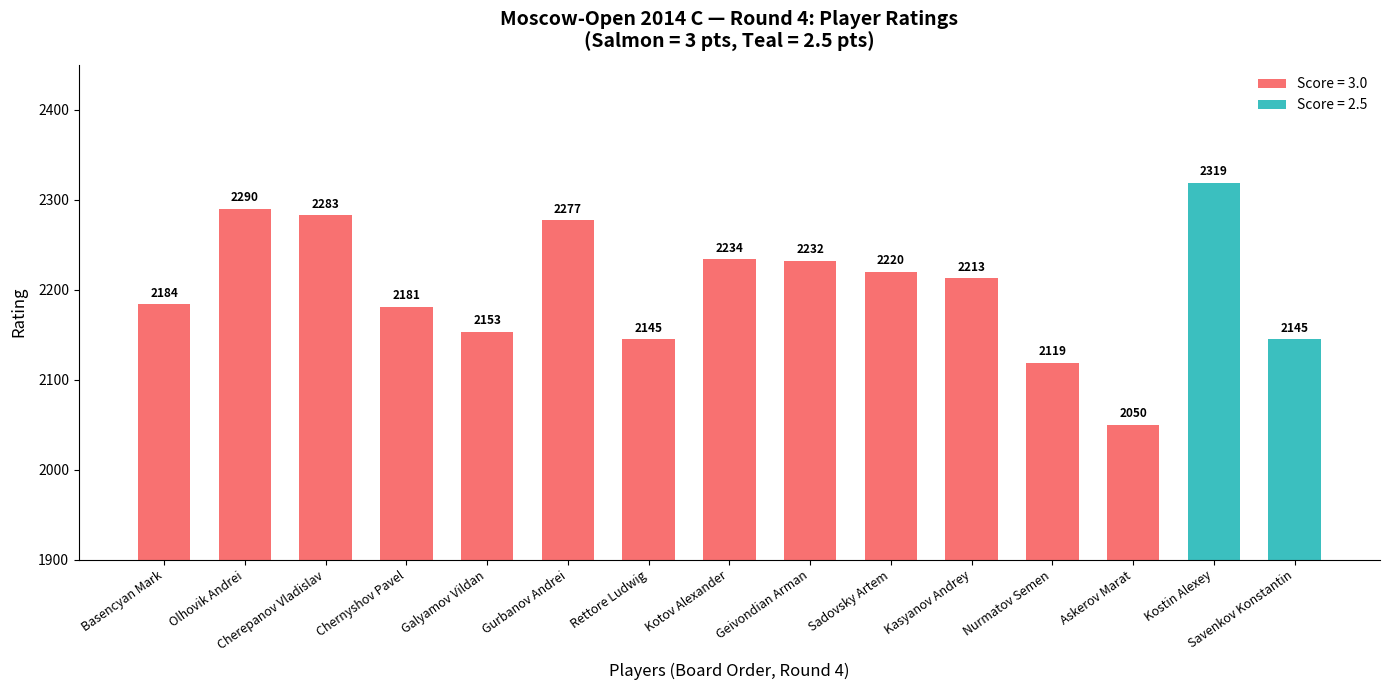

What is the difference between the values at Savenkov Konstantin and Kostin Alexey?

174